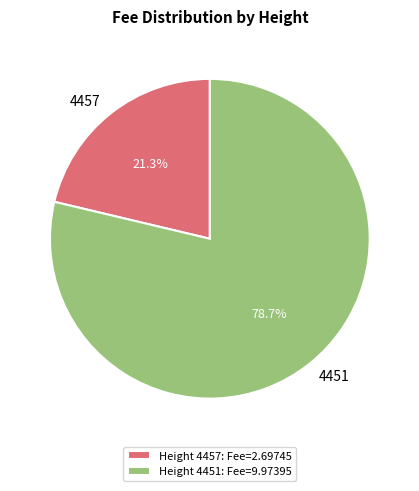

Which category accounts for the majority?

4451